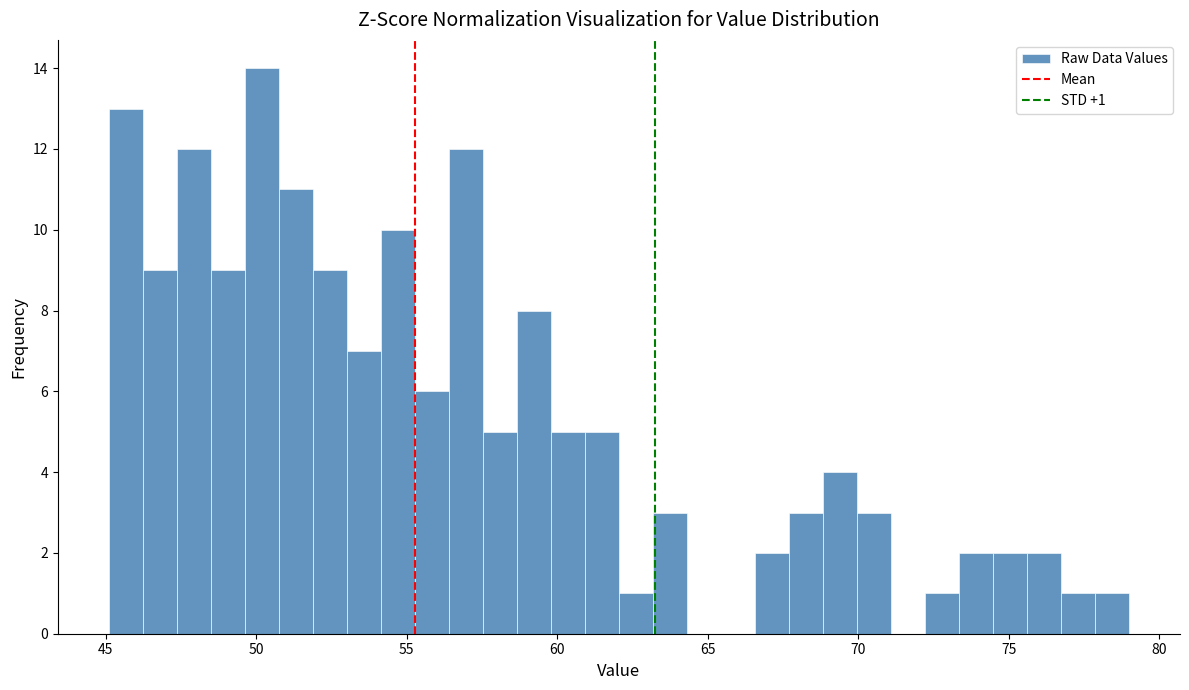

Around what value on the x-axis is the tallest bar? Give the approximate position of its centre, as read against the axis.

50.0